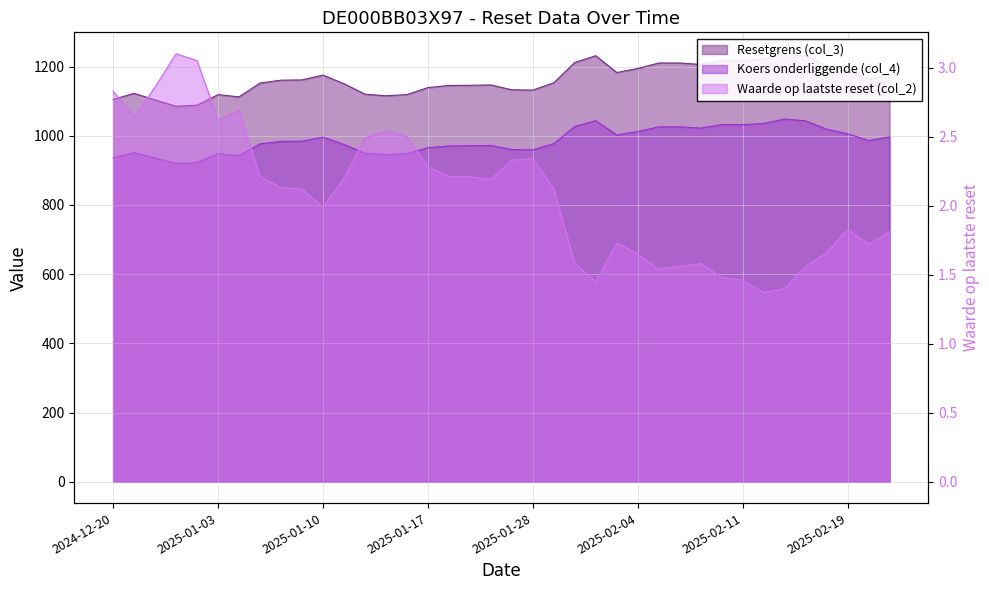

What is the difference between the highest and lowest values at 2025-01-30?

1210.3